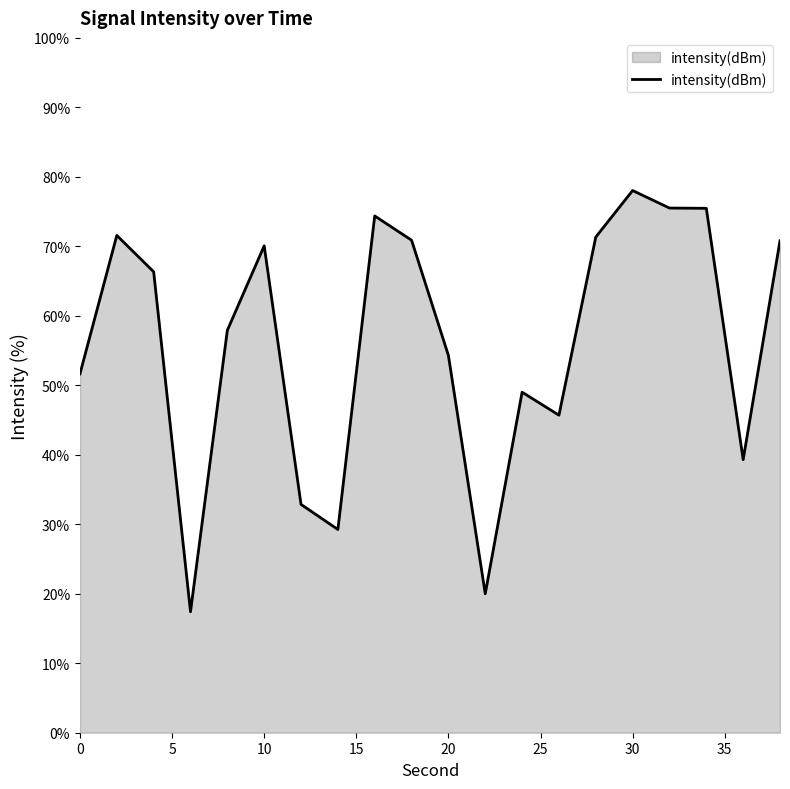

What is the average value?

56.1